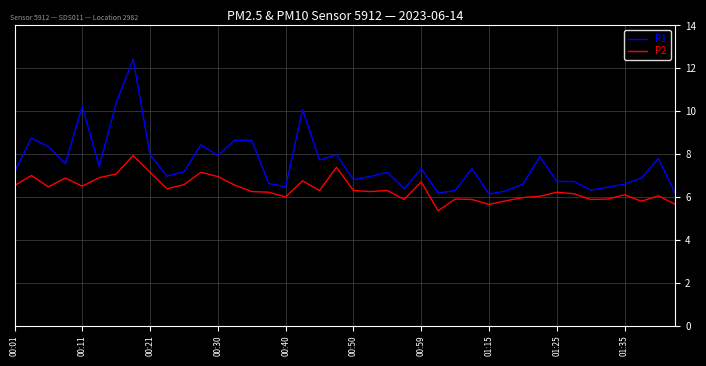

Which series has the largest total across all categories?

P1